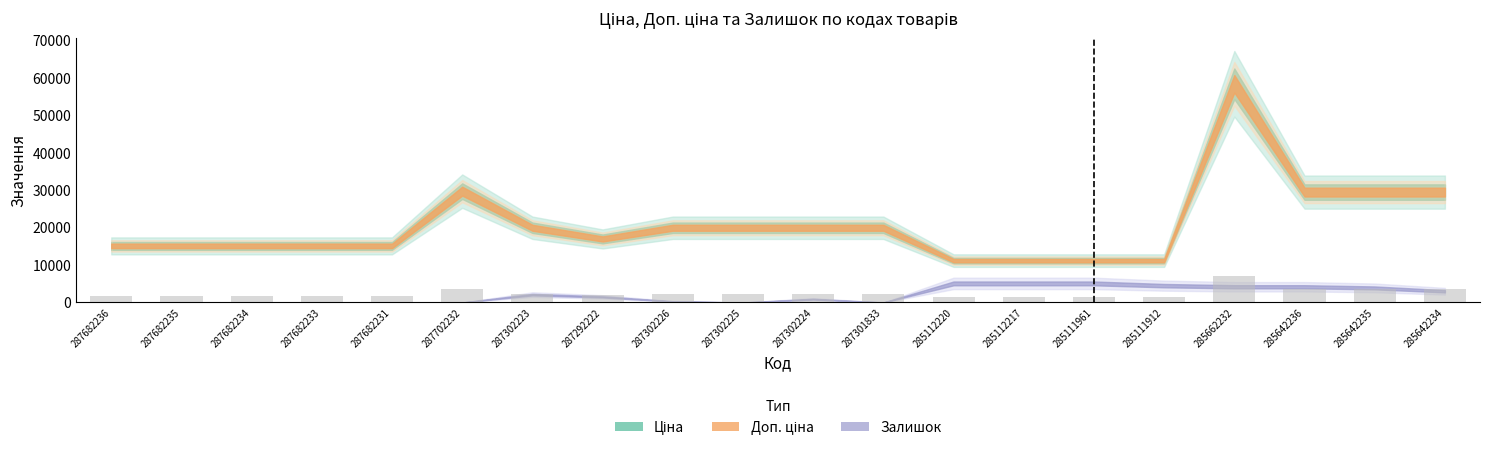

True or false: the data shows 3539.0 at 285642235.

True